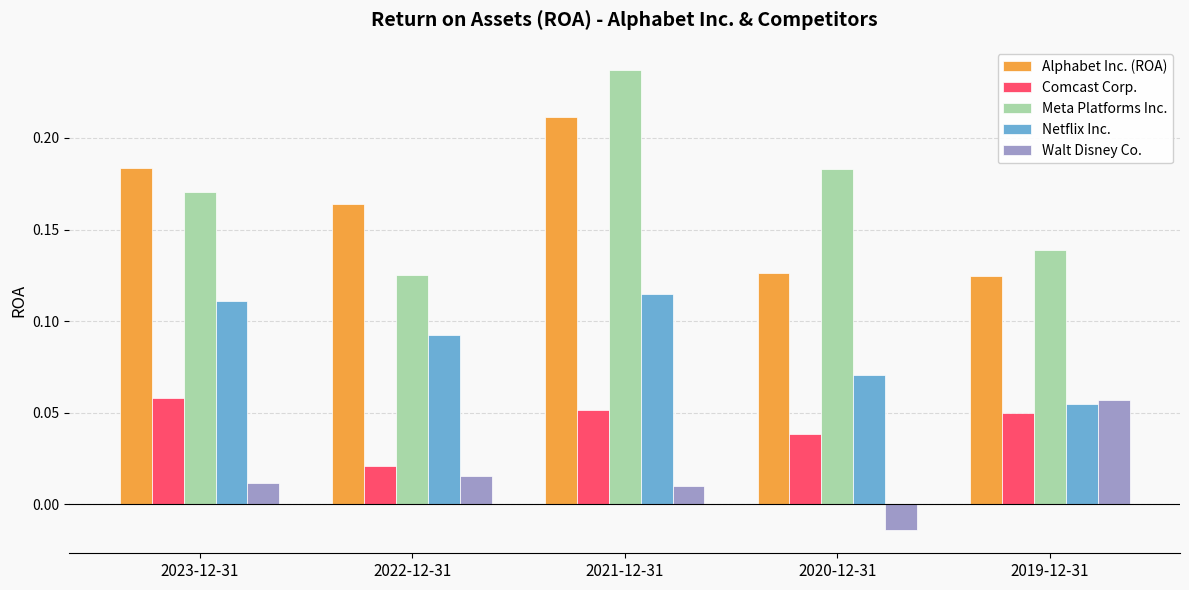

At which category is the sum across all series the highest?

2021-12-31